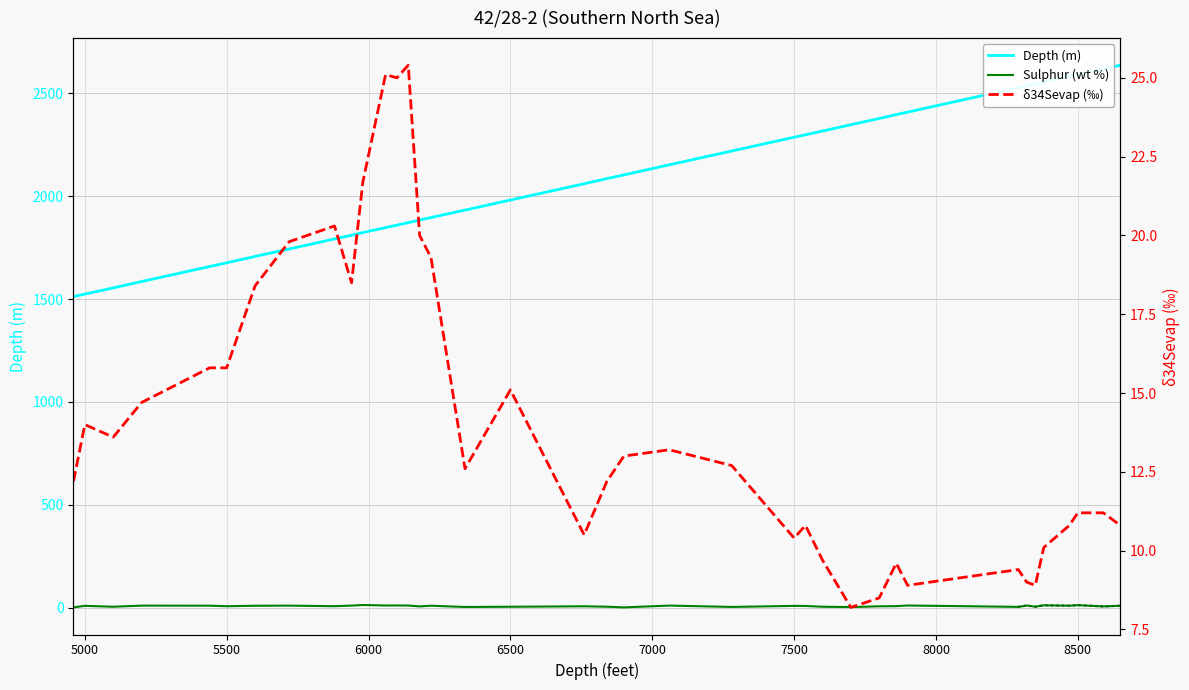

What is the smallest value displayed?

1.8